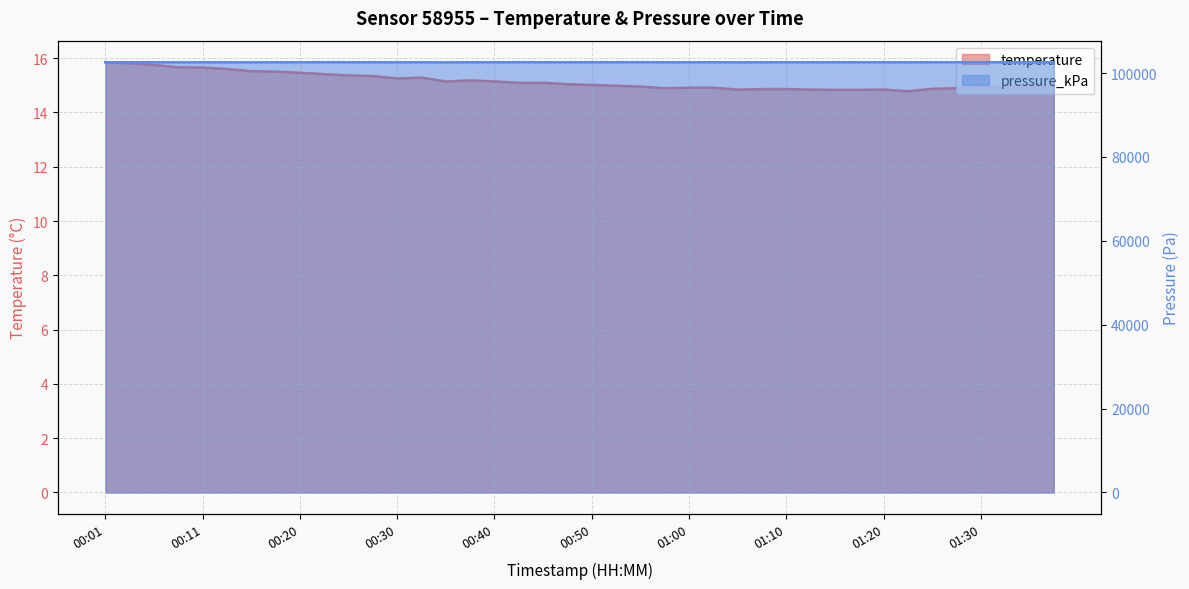

True or false: pressure_kPa and temperature cross at least once.

False